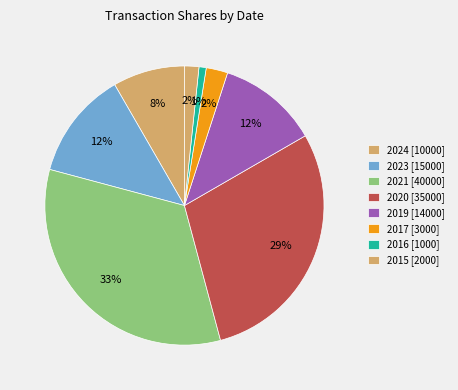

Count the number of slices in the pie.

8